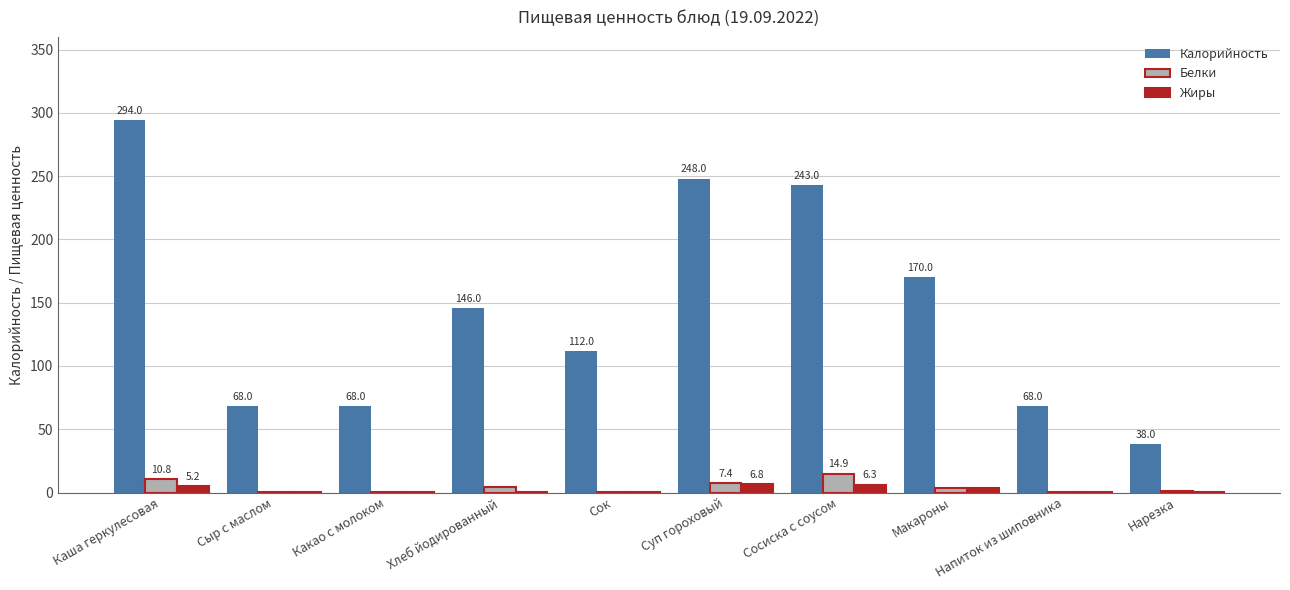

Is it true that Калорийность equals 56.2 at Нарезка?

False